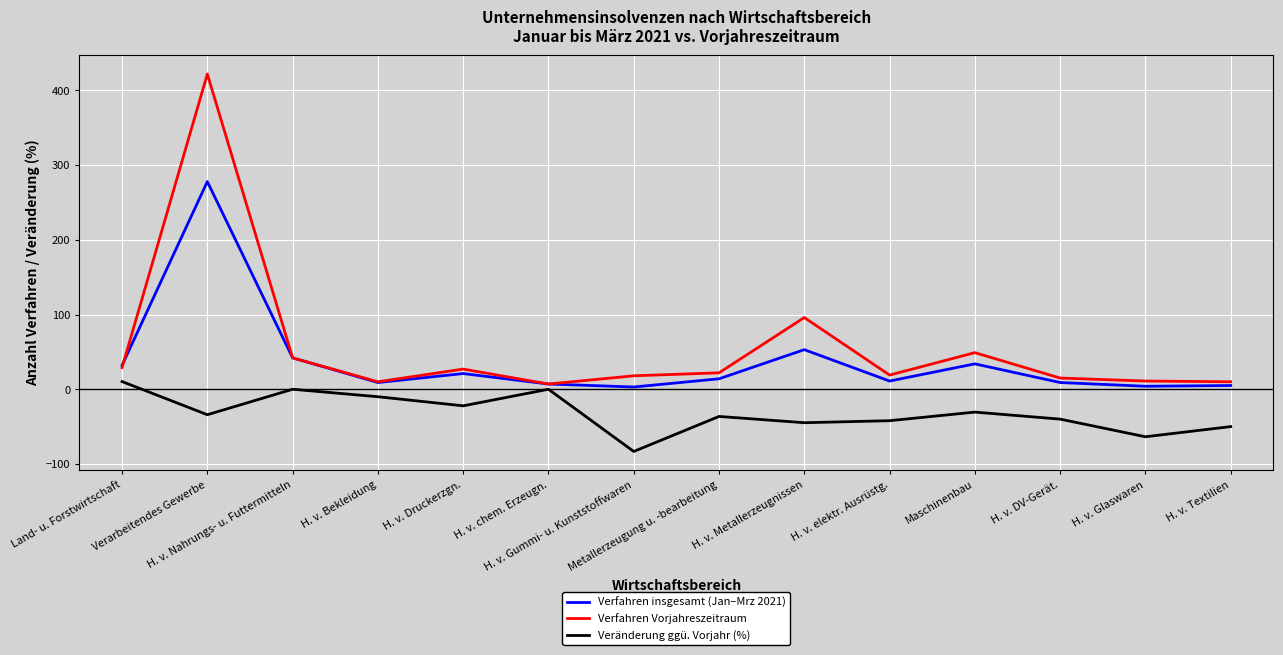

What is the total value across all series at H. v. Gummi- u. Kunststoffwaren?

-62.3